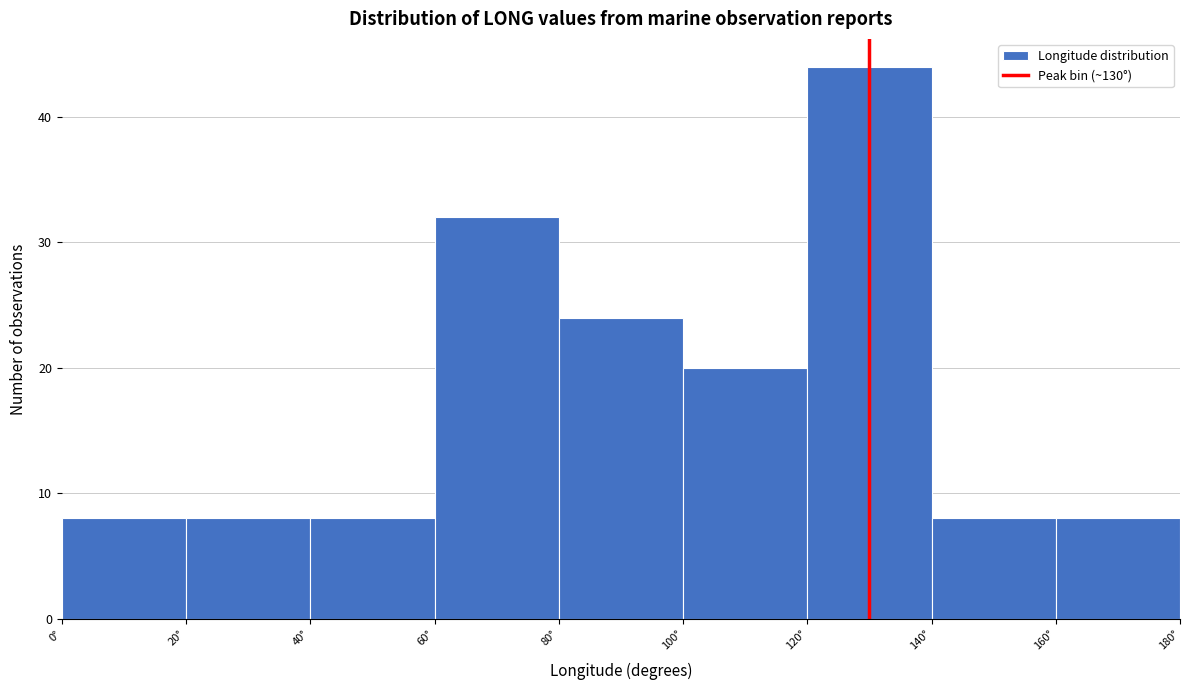

Reading left to right, transcribe this chart: for each bar, give the range it covers on the x-axis and its height. The values are not printed on the chart, so give them approximately, as read against the axis.

0 to 20: 8
20 to 40: 8
40 to 60: 8
60 to 80: 32
80 to 100: 24
100 to 120: 20
120 to 140: 44
140 to 160: 8
160 to 180: 8